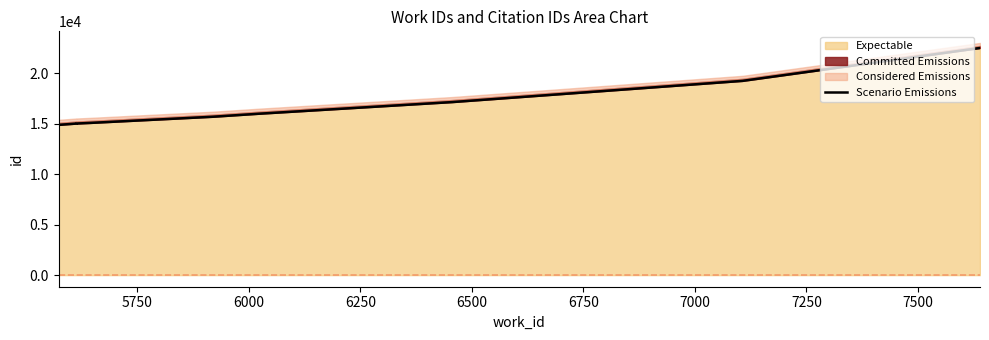

What is the sum of all values?

165704